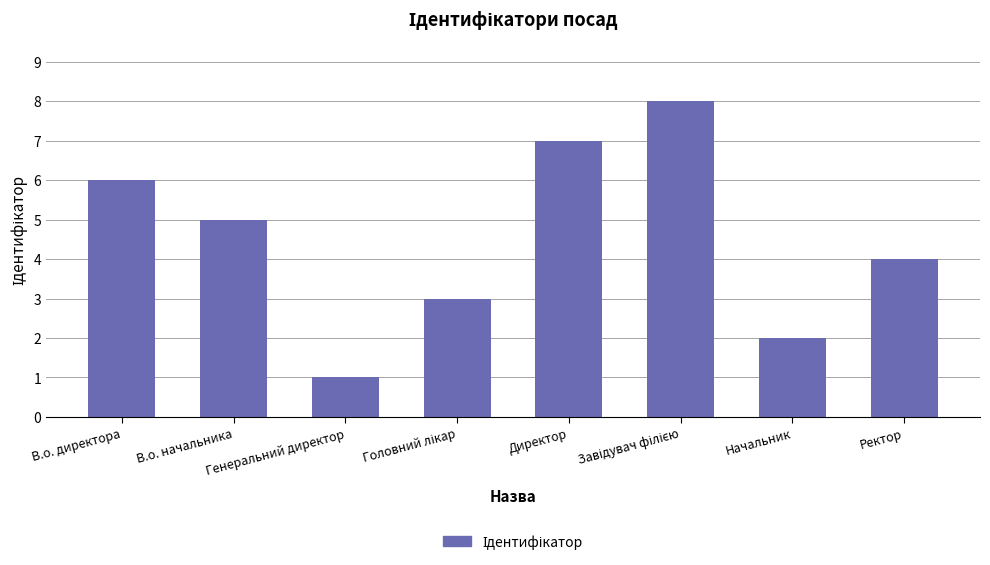

What is the sum of all values?

36